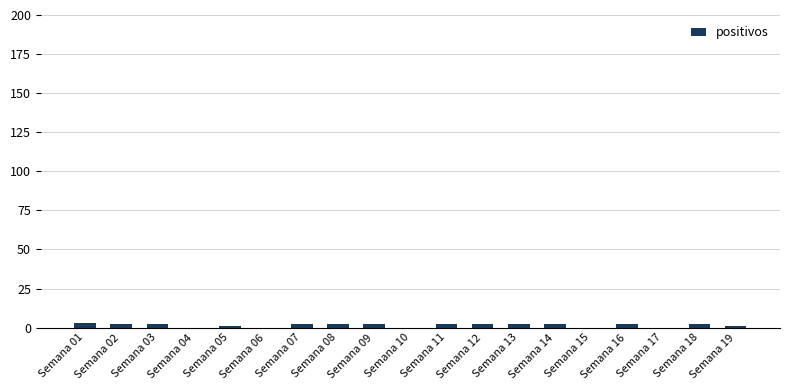

Reading right to left, transcribe all the data shown in this chart.

Semana 19=1	Semana 18=2	Semana 17=0	Semana 16=2	Semana 15=0	Semana 14=2	Semana 13=2	Semana 12=2	Semana 11=2	Semana 10=0	Semana 09=2	Semana 08=2	Semana 07=2	Semana 06=0	Semana 05=1	Semana 04=0	Semana 03=2	Semana 02=2	Semana 01=3